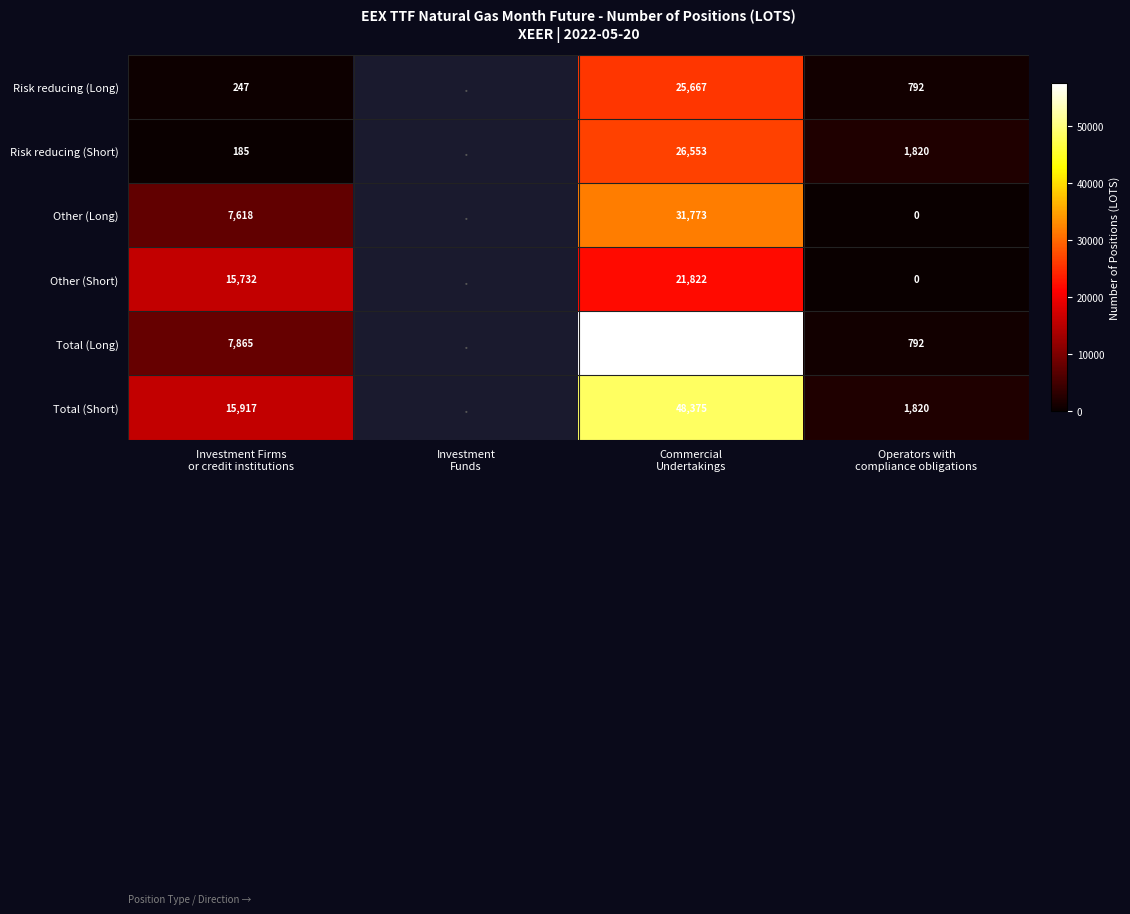

What is the difference between the Risk reducing (Long) values at Commercial Undertakings and Investment Firms or credit institutions?

25420.0